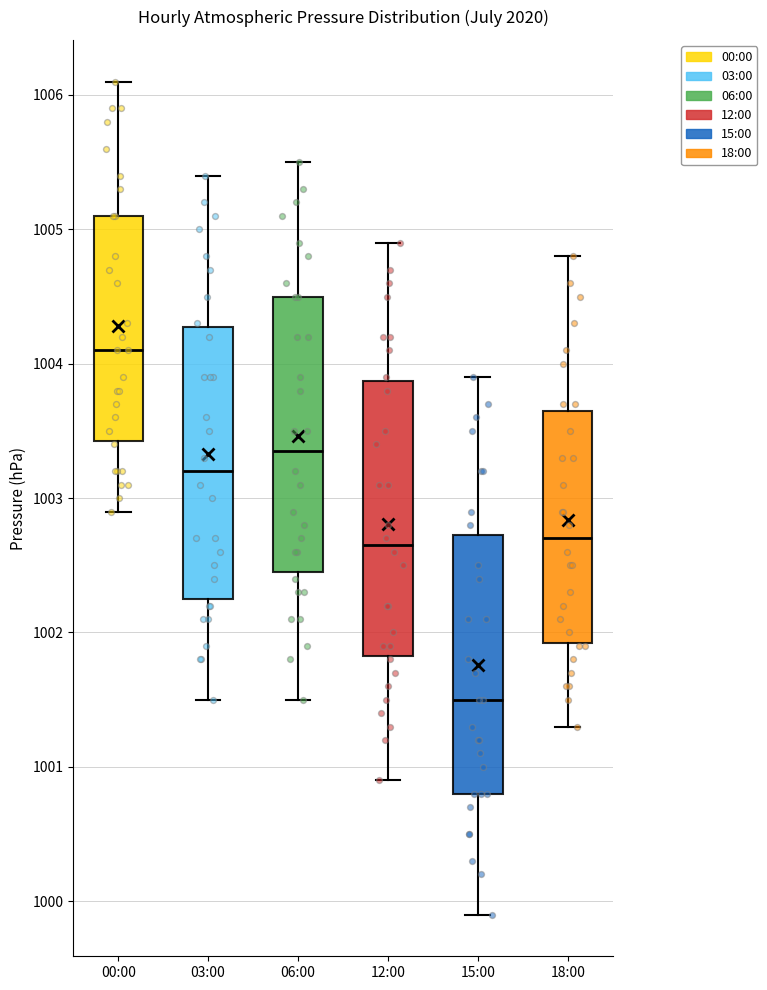

Reading left to right, read every box against the y-axis: the position of its median line, the range the box covers, and the ends of its whiskers. The values are not printed on the chart, so give them approximately, as read against the axis.

00:00: median 1004.1, box 1003.4 to 1005.1, whiskers 1002.9 to 1006.1
03:00: median 1003.2, box 1002.3 to 1004.3, whiskers 1001.5 to 1005.4
06:00: median 1003.4, box 1002.5 to 1004.5, whiskers 1001.5 to 1005.5
12:00: median 1002.7, box 1001.8 to 1003.9, whiskers 1000.9 to 1004.9
15:00: median 1001.5, box 1000.8 to 1002.7, whiskers 999.9 to 1003.9
18:00: median 1002.7, box 1001.9 to 1003.7, whiskers 1001.3 to 1004.8